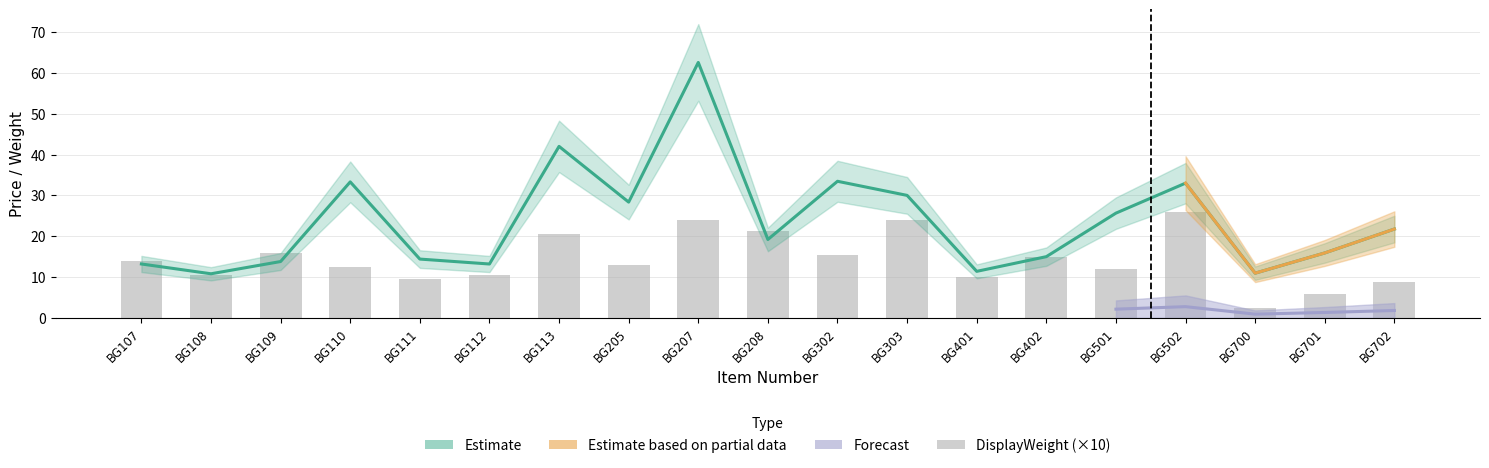

True or false: DisplayWeight has a value of 12.5 at BG110.

True